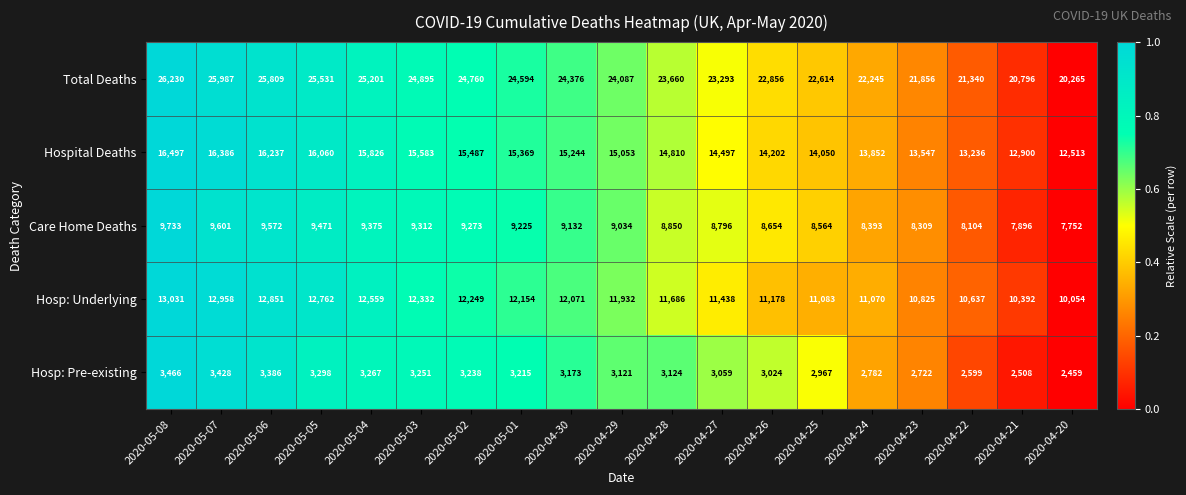

What is the total value across all series at 2020-04-24?

58342